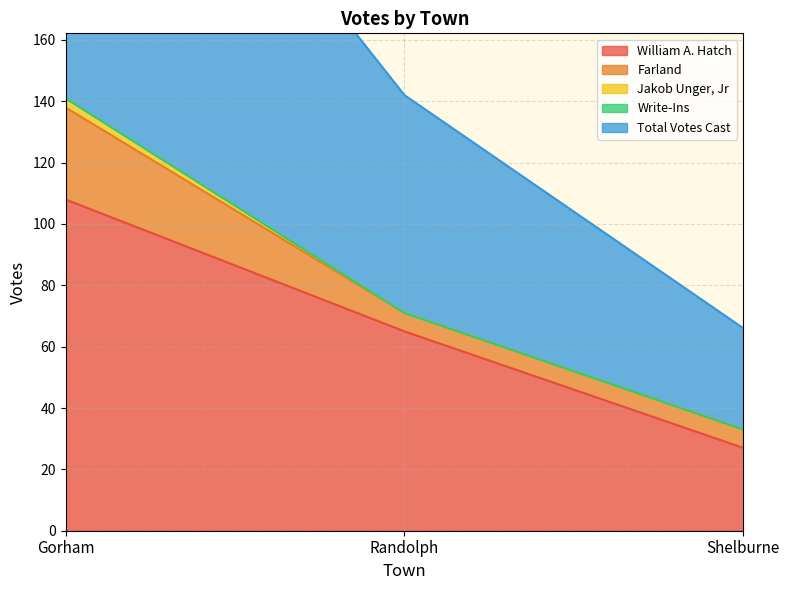

What is the difference between the second highest and minimum values in the William A. Hatch series?

38